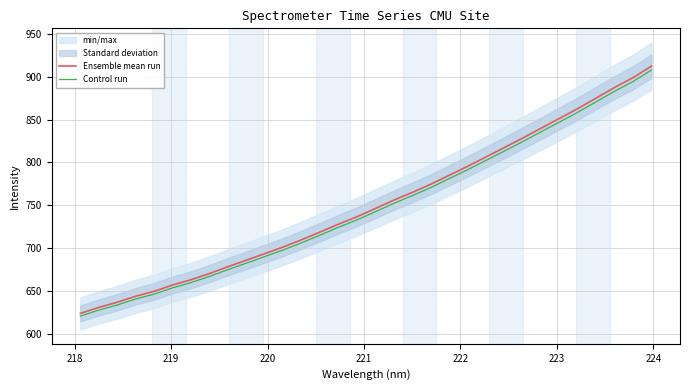

What is the maximum value for Ensemble mean run?

912.5